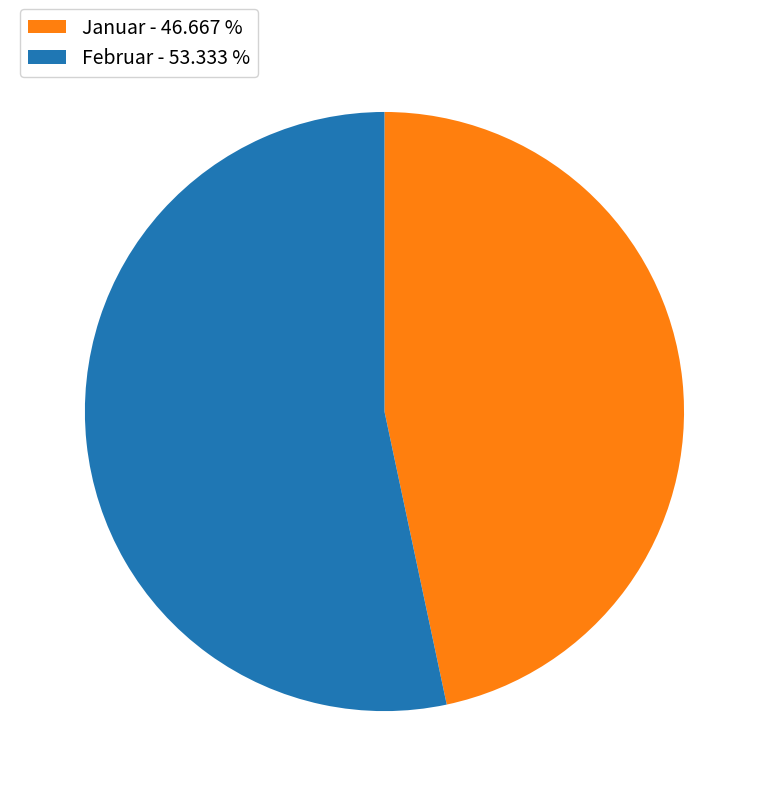

Which has a higher value, Februar or Januar?

Februar